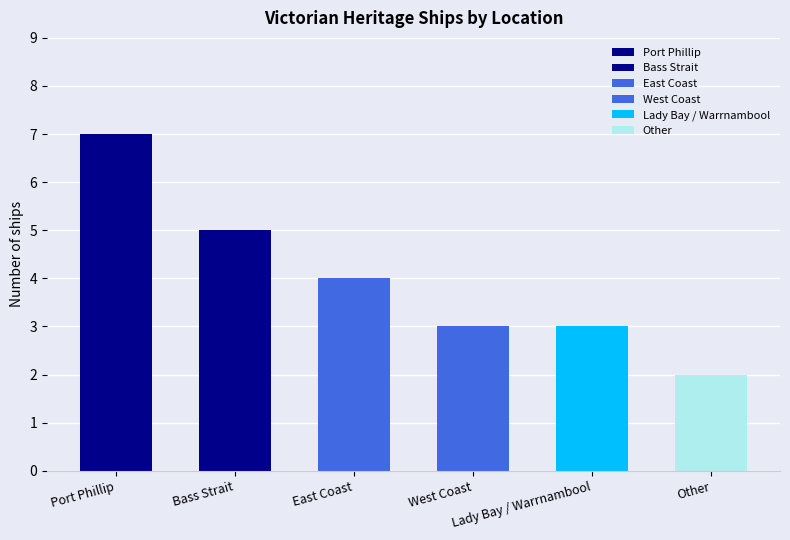

What is the greatest value displayed?

7